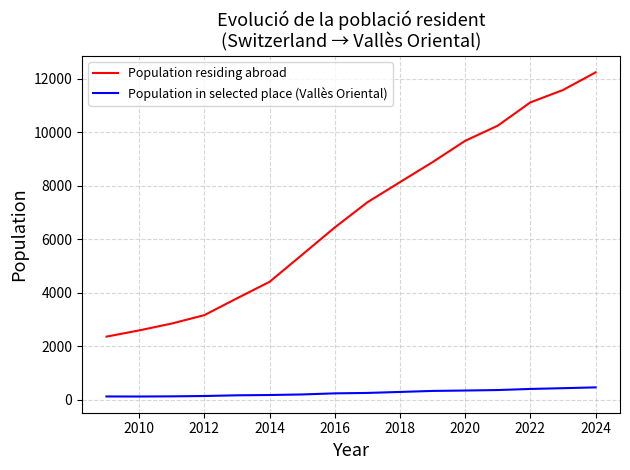

What is the maximum value for Population in selected place (Vallès Oriental)?

465